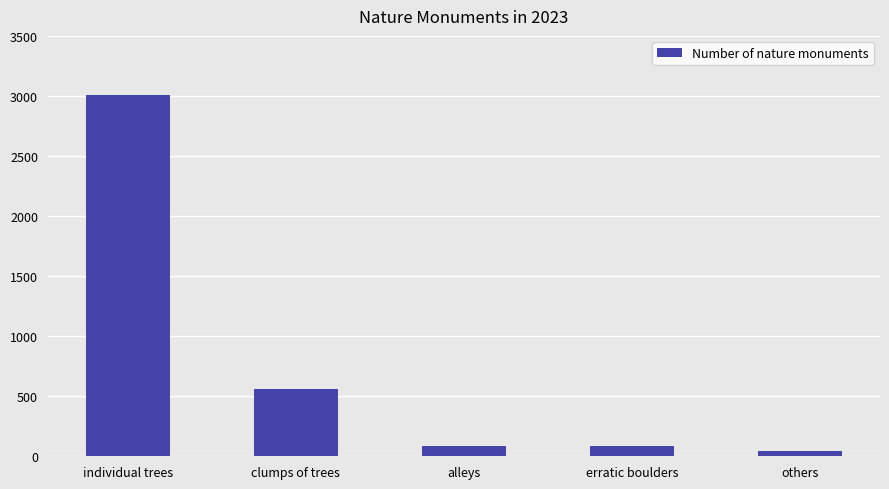

Where is the data nearest to the value 1526?

clumps of trees